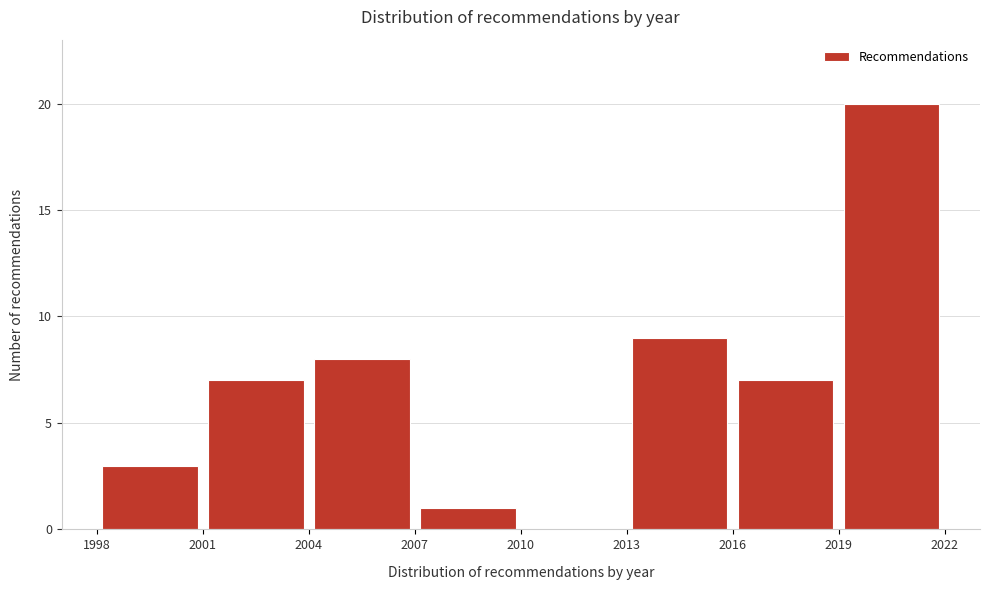

How tall is the bar that spans 2016 to 2019 on the x-axis? The values are not printed on the chart, so give them approximately, as read against the axis.

7